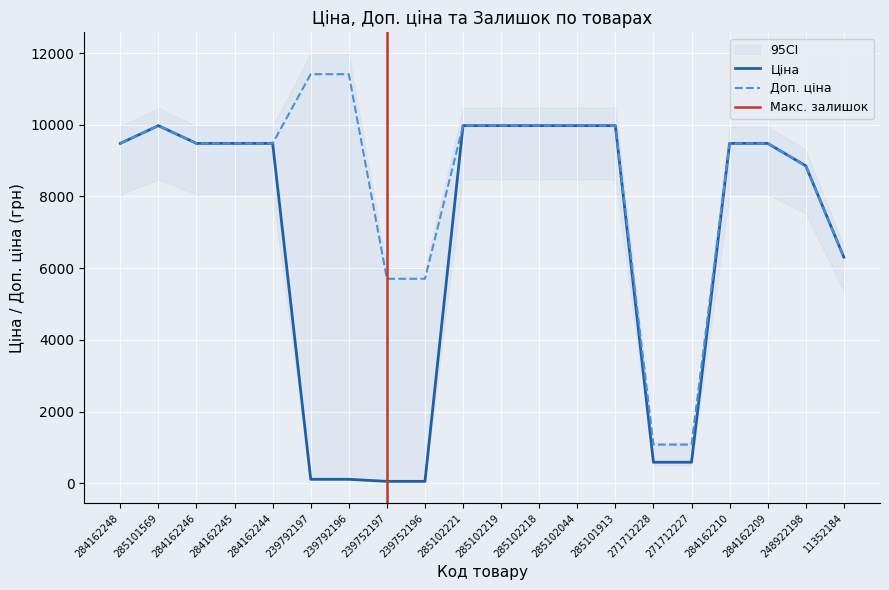

The value of Доп. ціна at 285101913 is 9975.0. True or false?

True